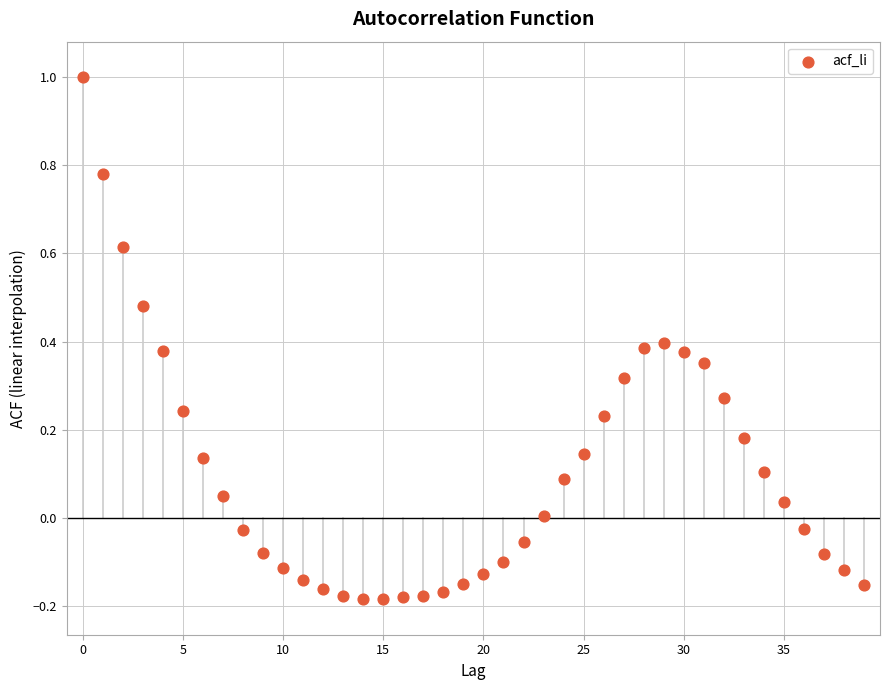

What is the range of Y values (max minus min)?

1.2